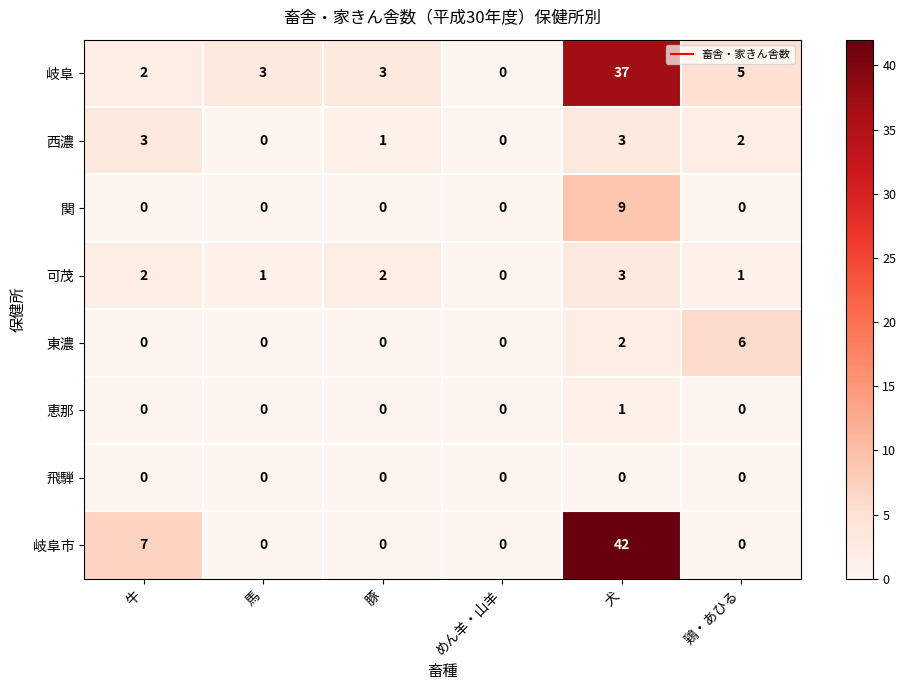

The value of 東濃 at 豚 is 4. True or false?

False